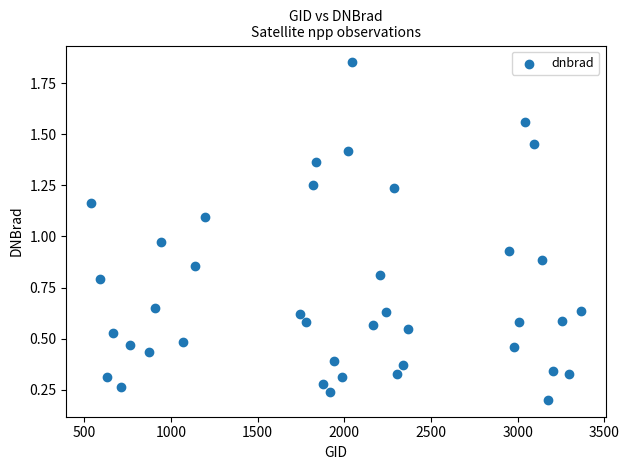

What is the range of Y values (max minus min)?

1.7